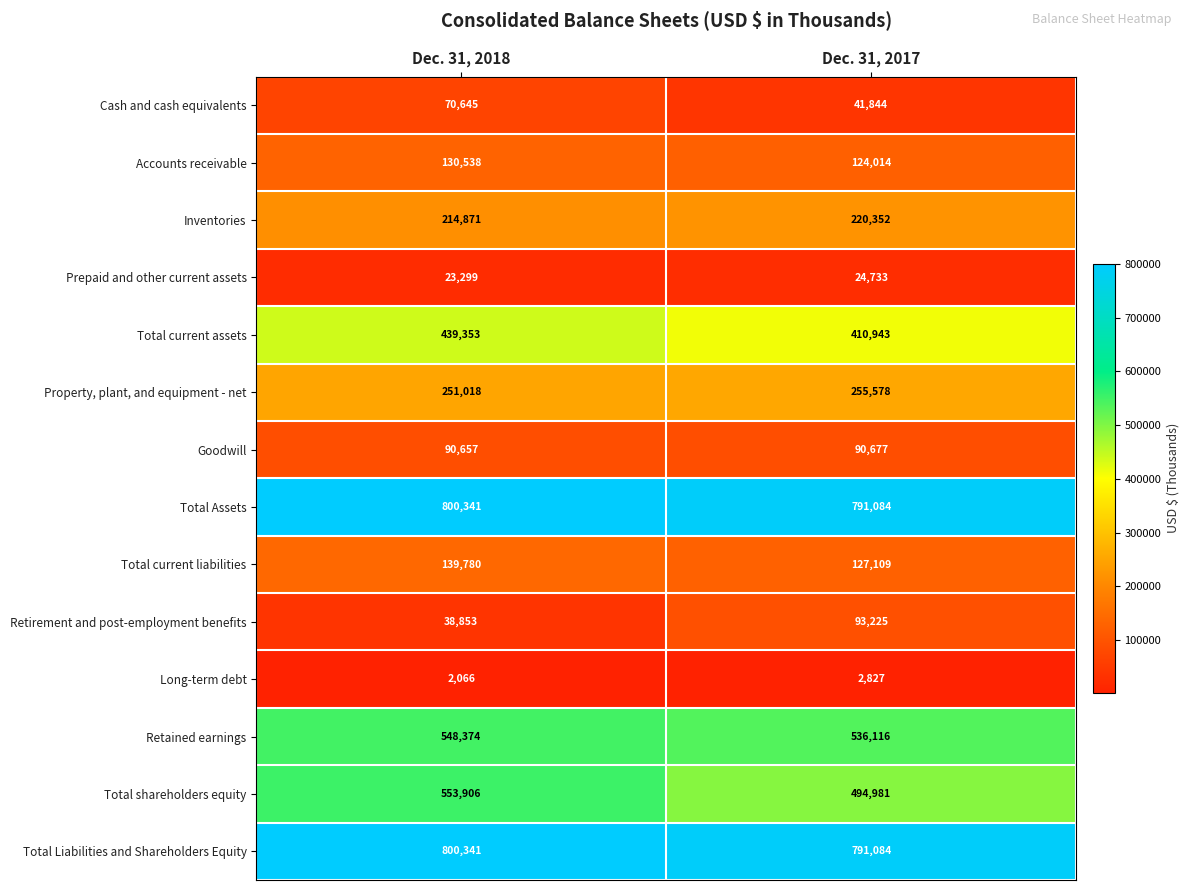

What is the difference between the maximum and minimum values in the Prepaid and other current assets series?

1434